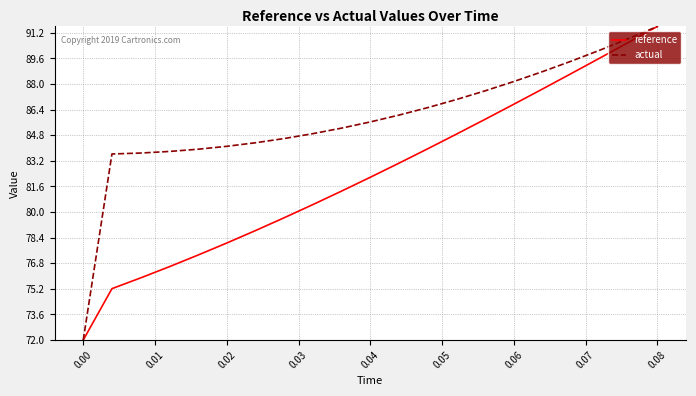

What is the lowest value of the actual series?

72.0